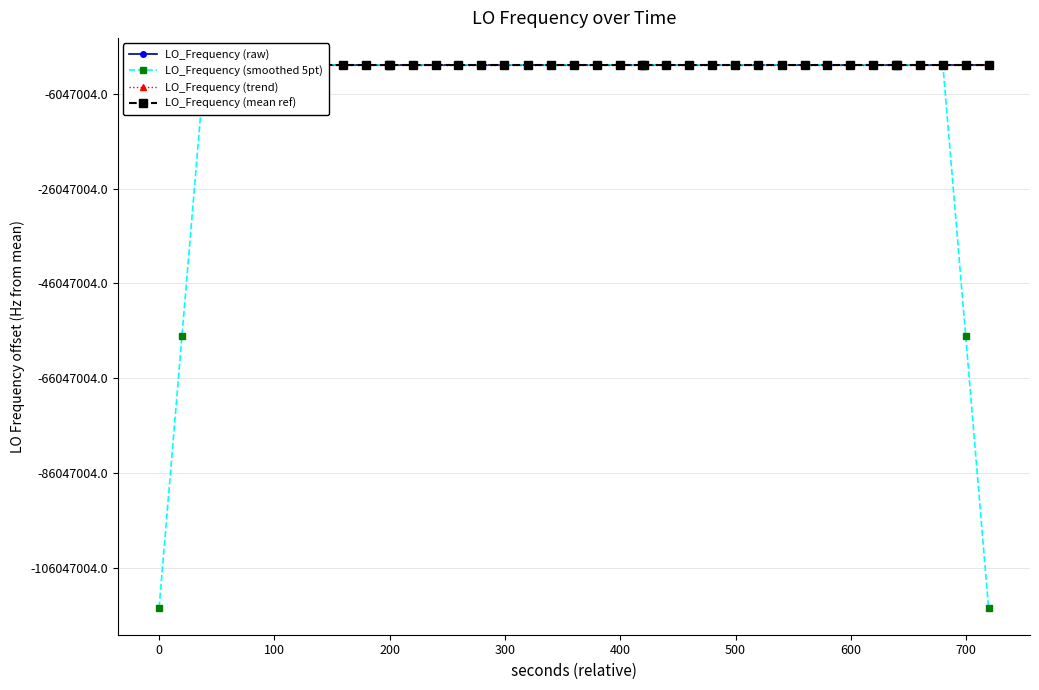

What are all the series names shown in the legend?

LO_Frequency (raw), LO_Frequency (smoothed 5pt), LO_Frequency (trend), LO_Frequency (mean ref)